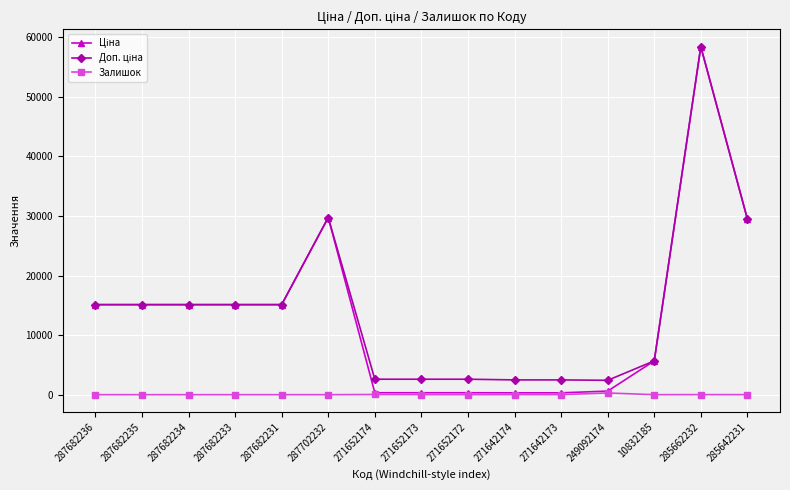

What is the maximum value shown in the chart?

58426.5